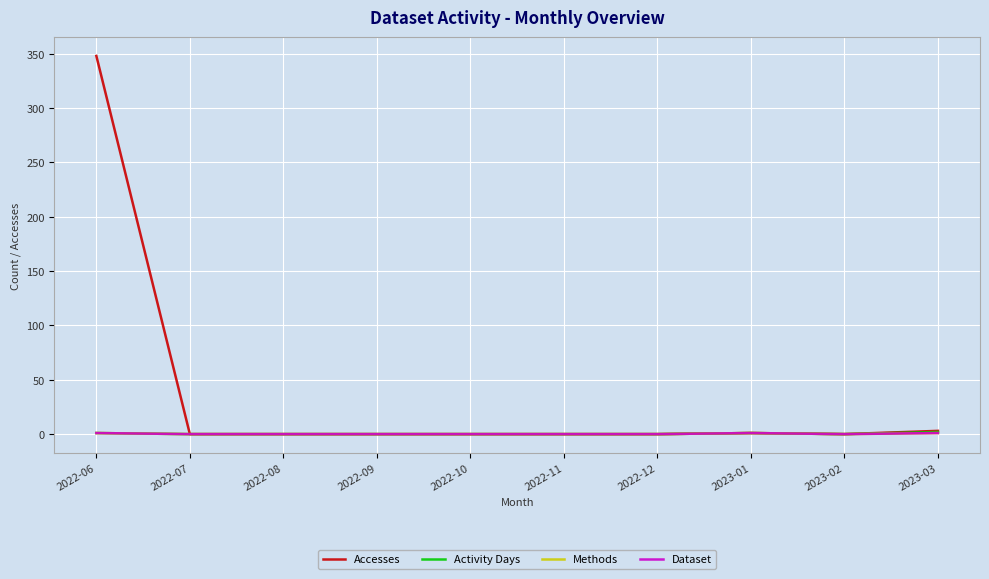

What is the label of the 7th point from the left?

2022-12